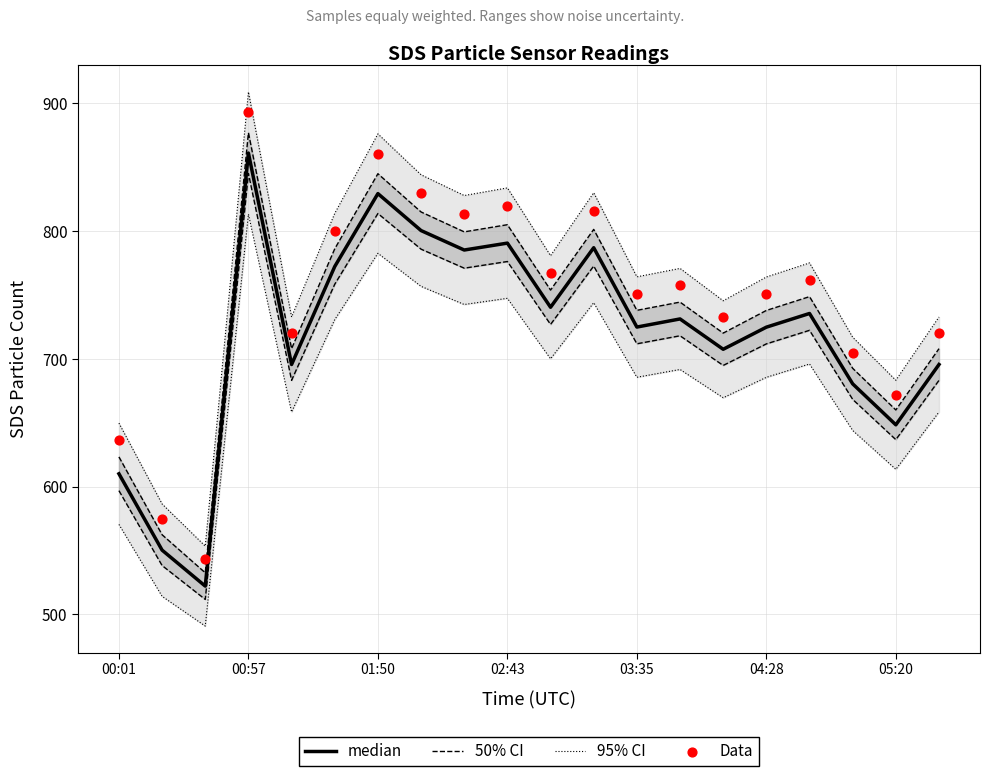

What are all the series names shown in the legend?

95% CI, 50% CI, median, Data